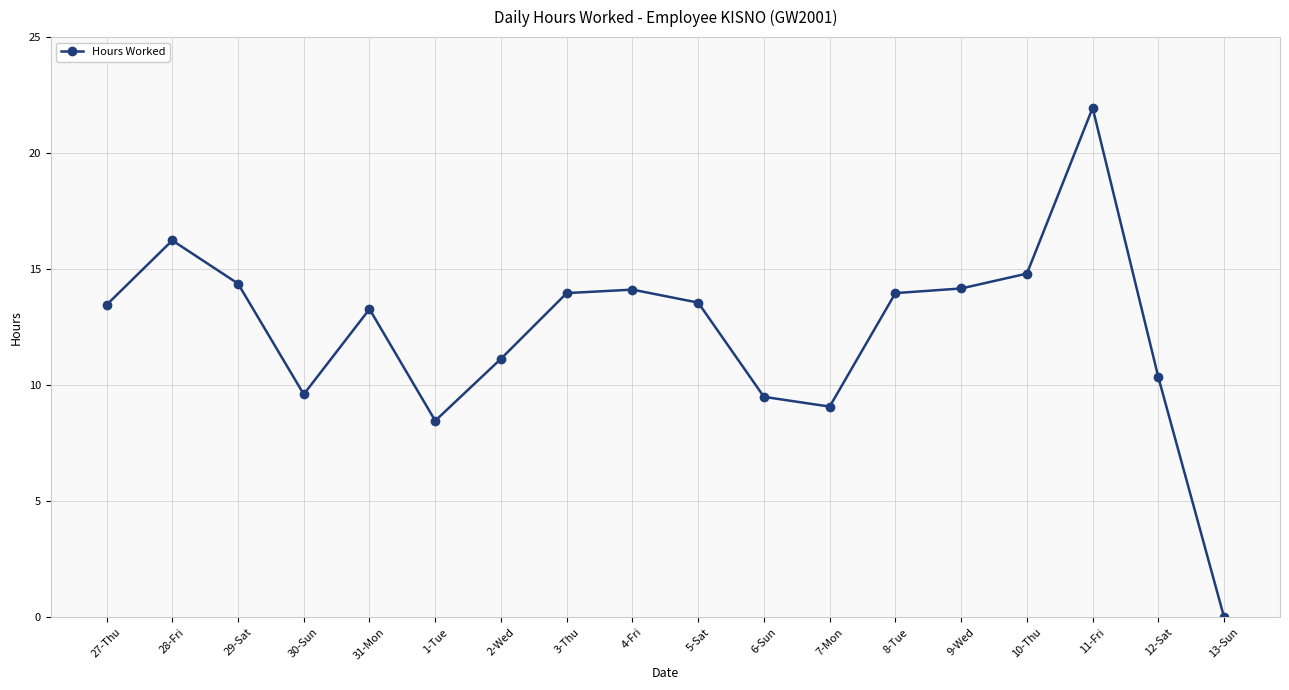

How many positive values are there?

17